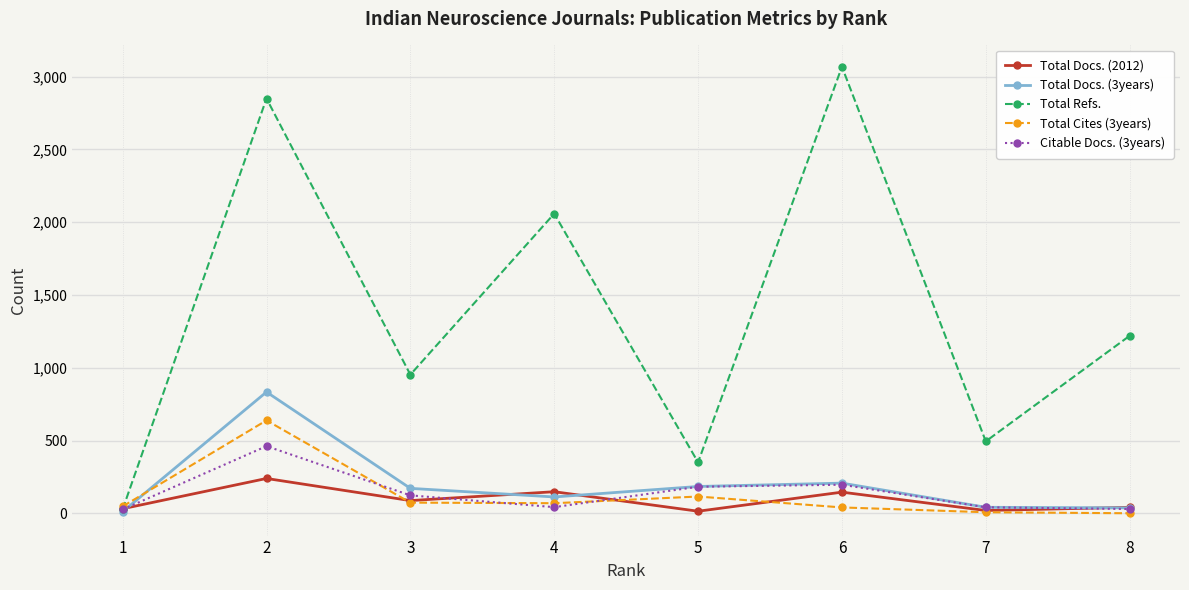

At which label does Citable Docs. (3years) first exceed 124?

2